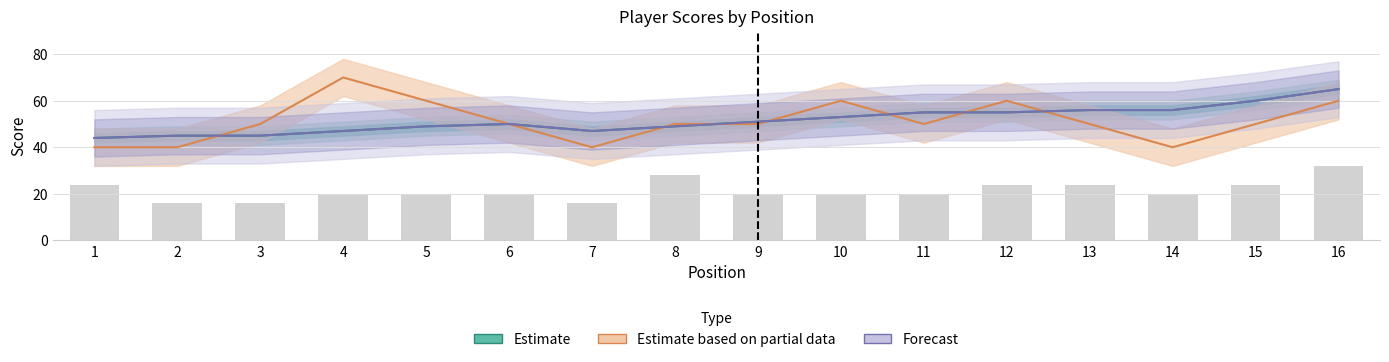

What is the sum of all Forecast values?

827